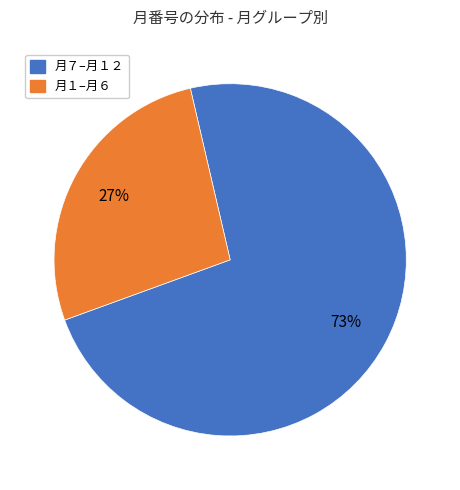

Is there any slice that represents more than half of the pie?

Yes